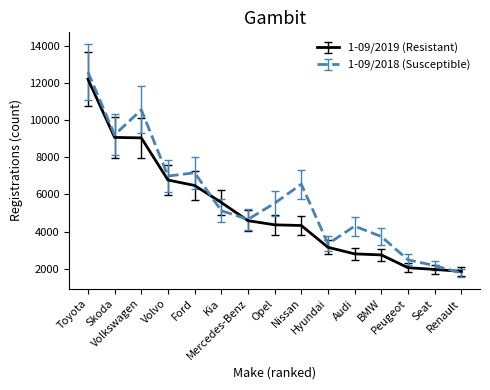

What is the greatest value displayed?

12587